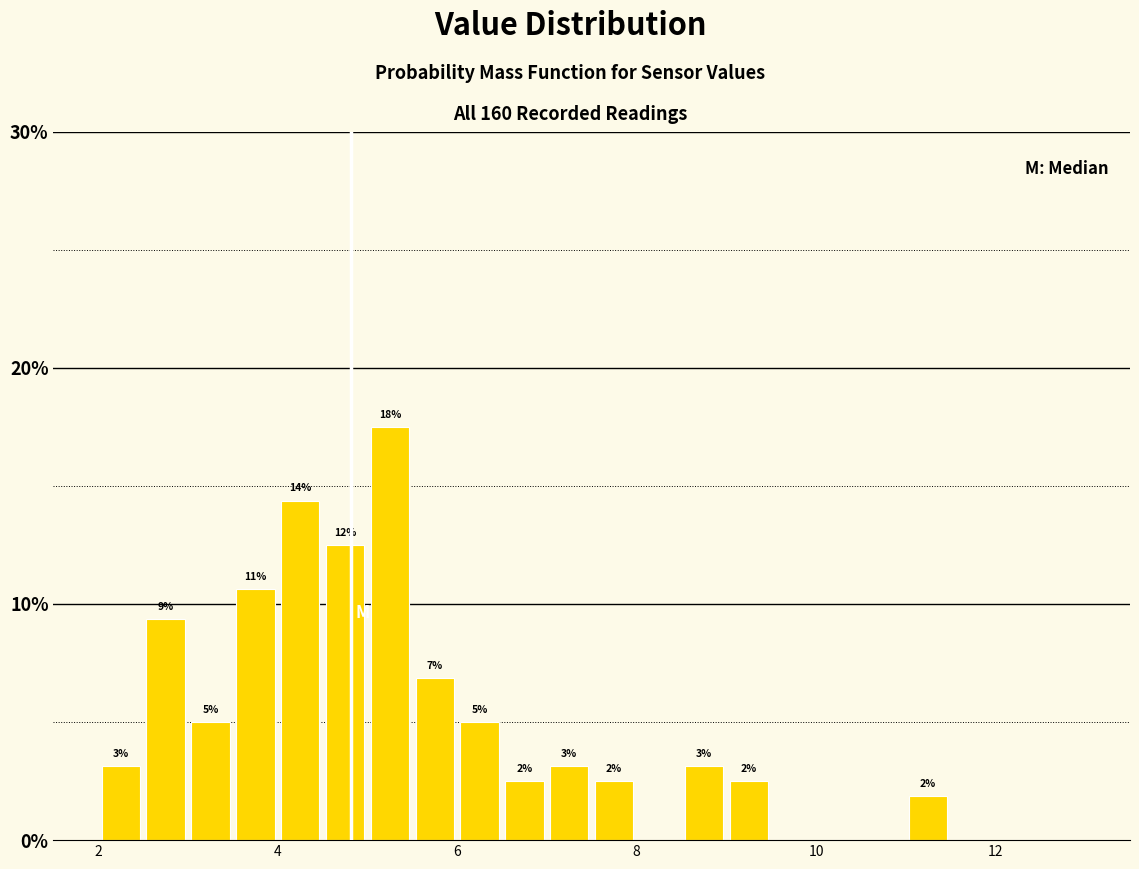

Read against the x-axis, roughly where is the centre of the tallest bar?

5.2